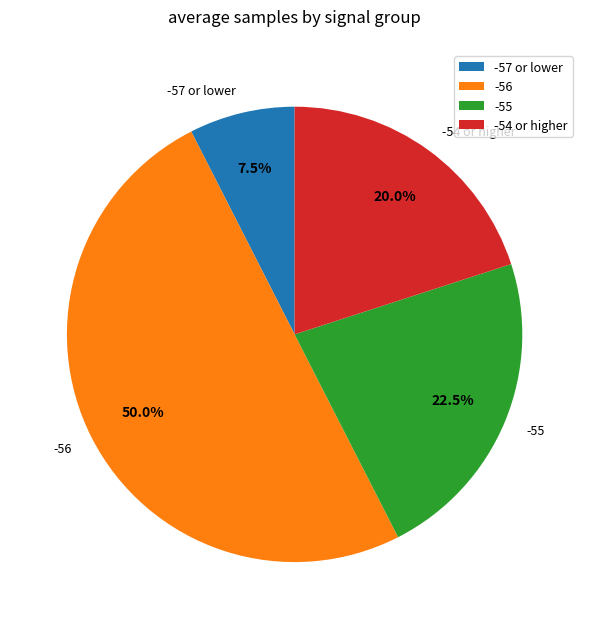

Which slice is the largest?

-56